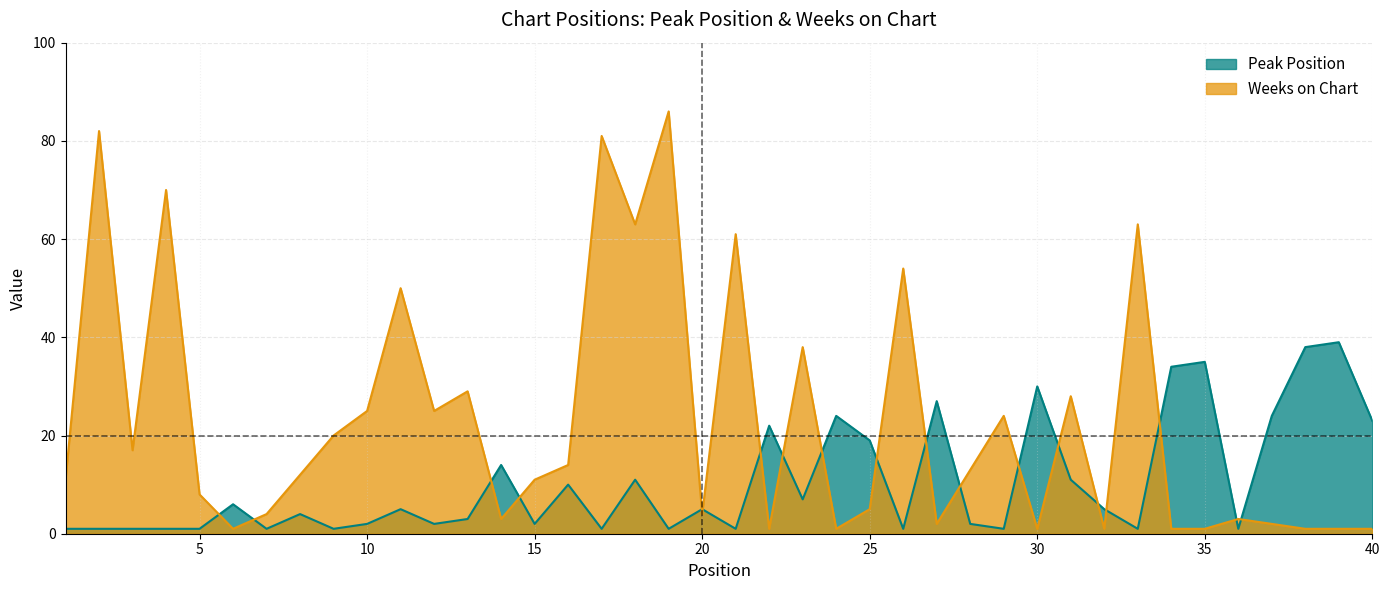

What is the value of the Weeks on Chart point at the 30th from the left?

1